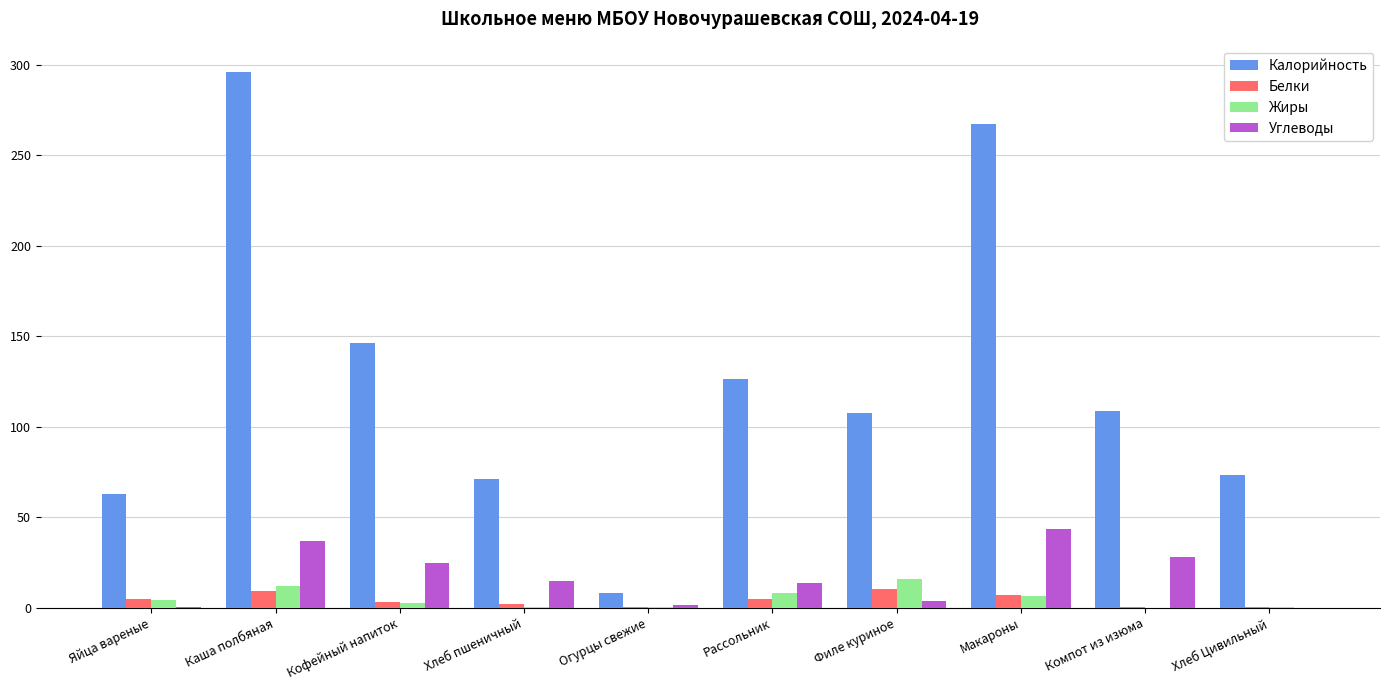

How many groups of bars are there?

10